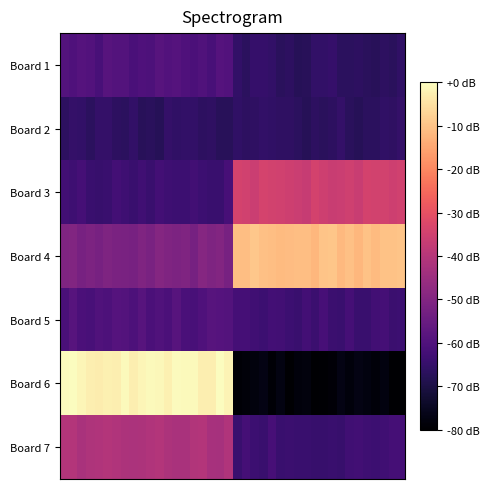

What is the minimum value shown in the chart?

-0.5